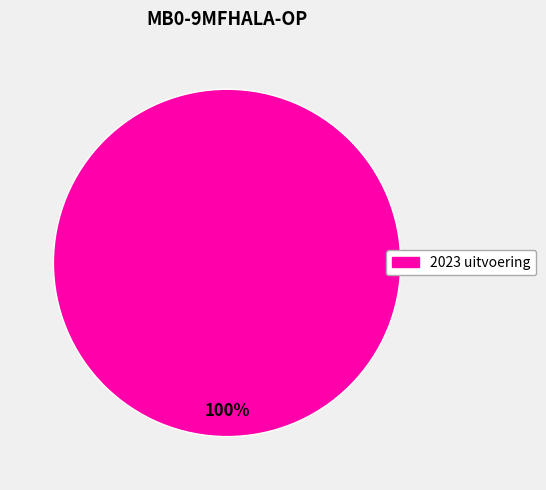

Is there any slice that represents more than half of the pie?

Yes